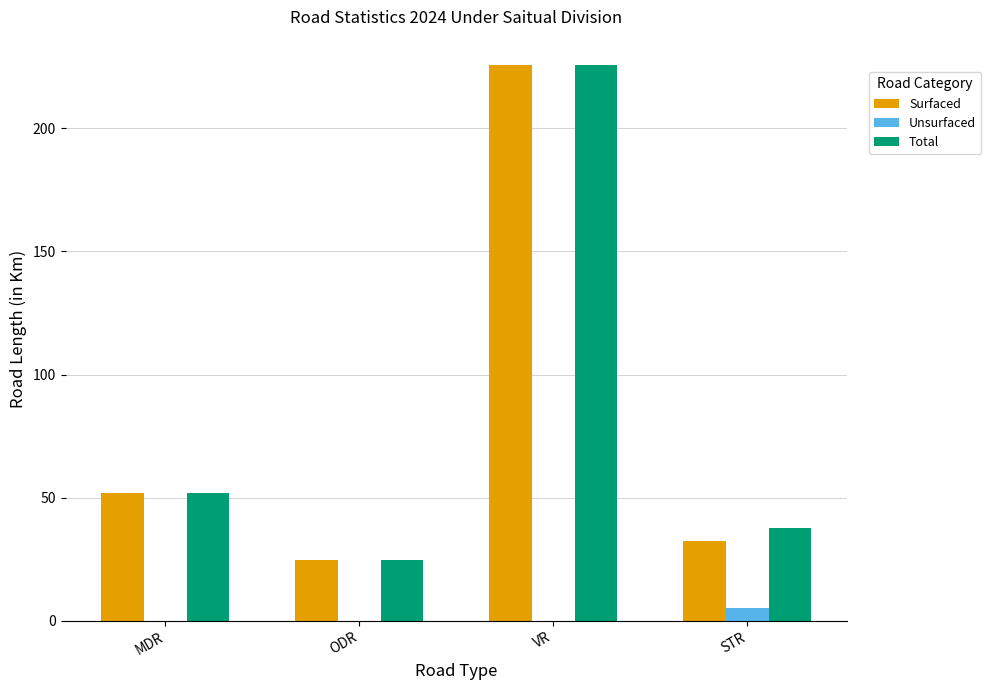

What is the approximate value of Surfaced at ODR?

24.8